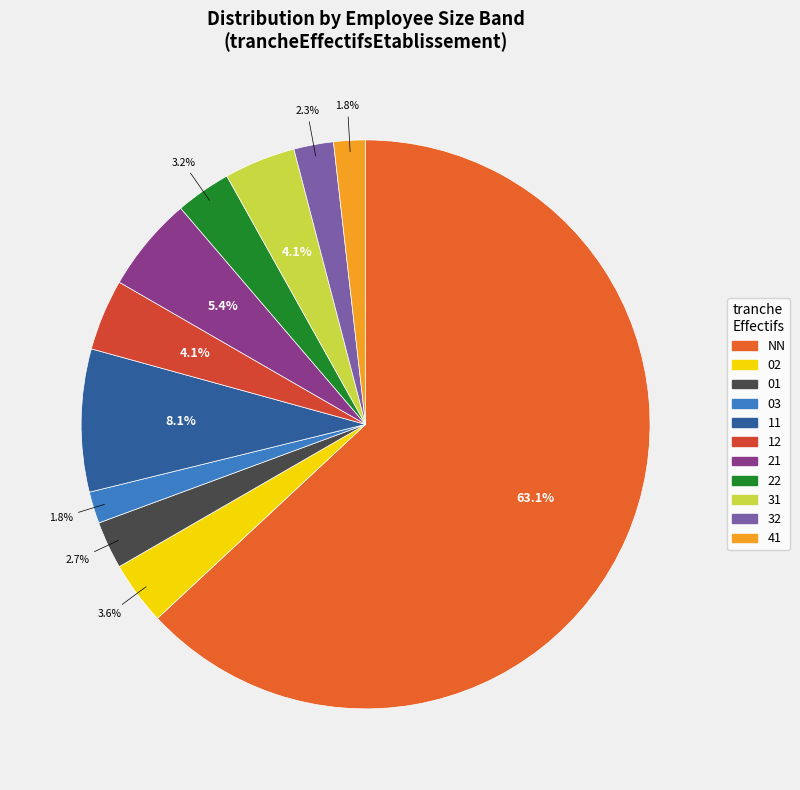

To the nearest percent, what percentage of the pie is 31?

4%